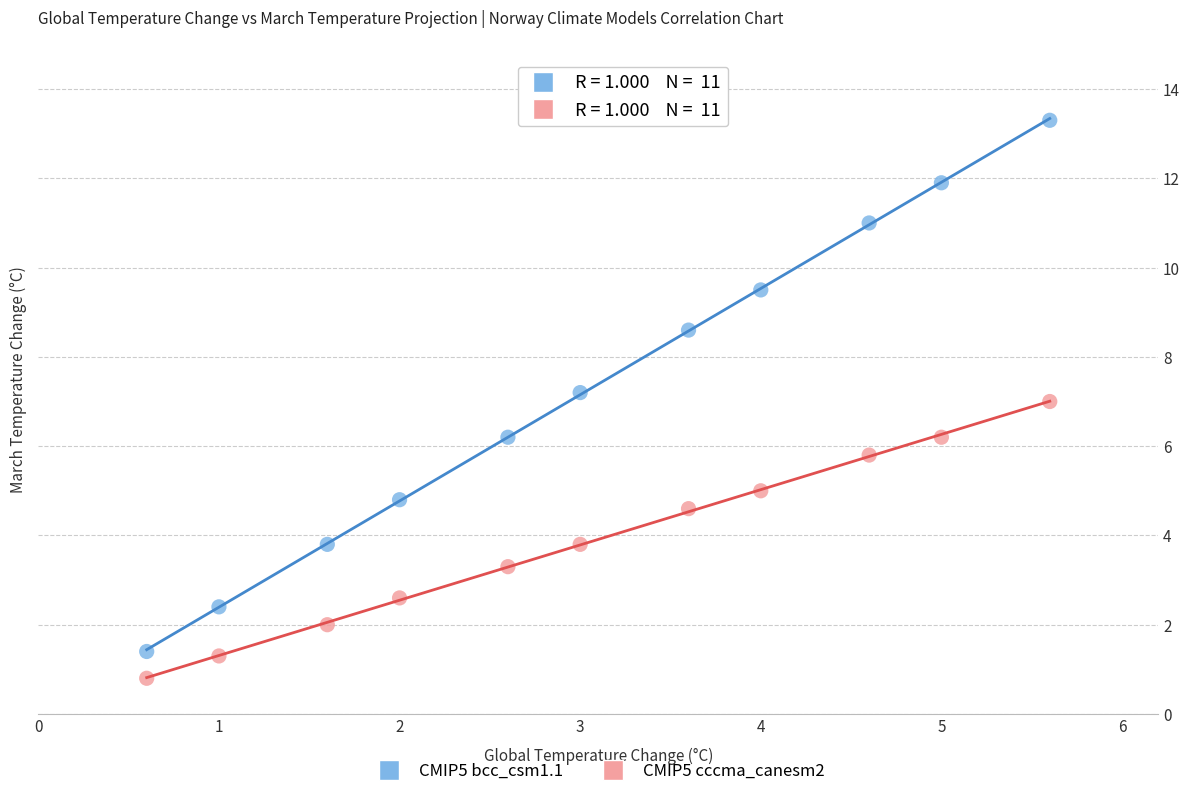

What are all the series names shown in the legend?

CMIP5 bcc_csm1.1, CMIP5 cccma_canesm2